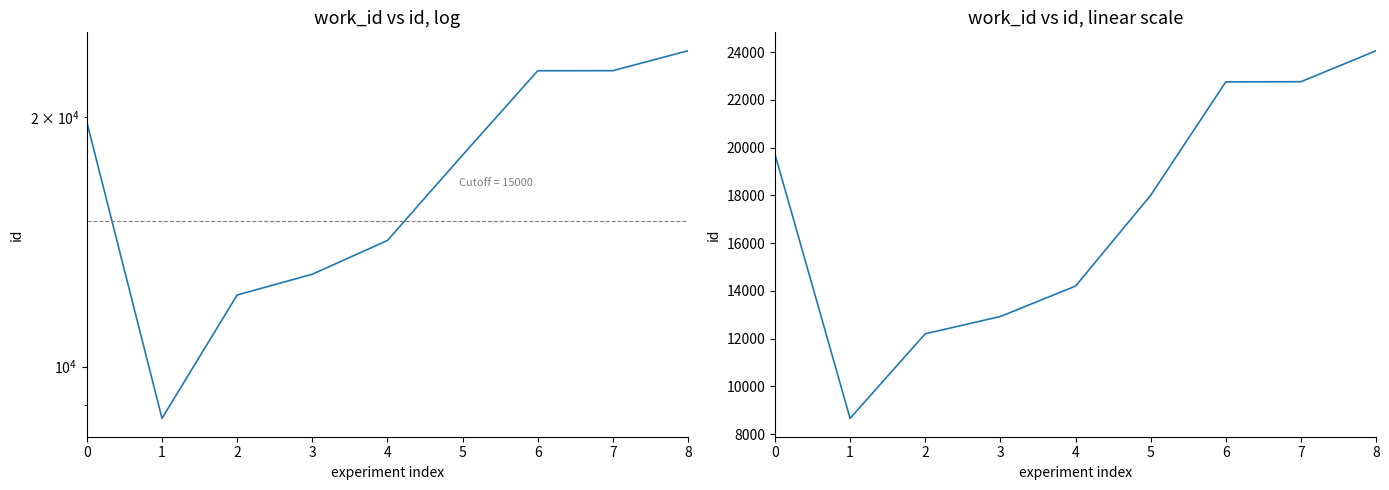

What is the change in value from 1 to 6?

+14098